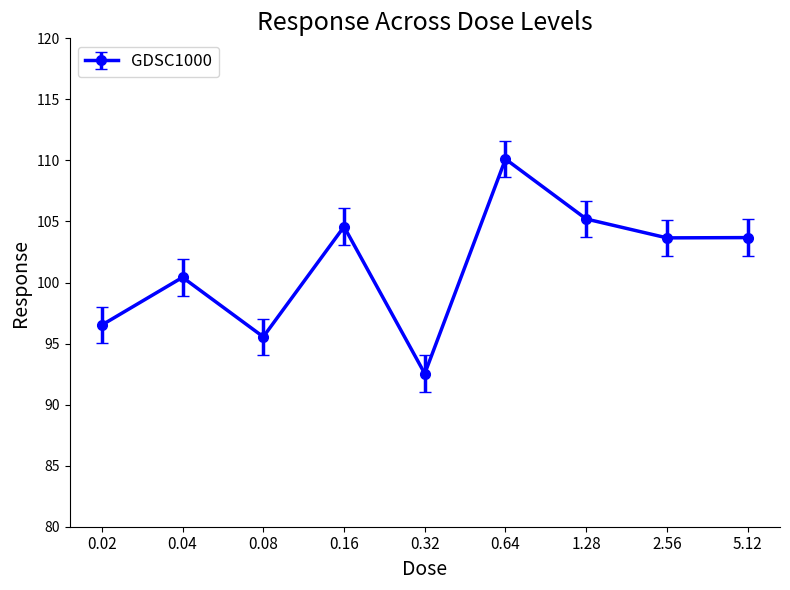

What is the difference between the maximum and minimum values?

17.6